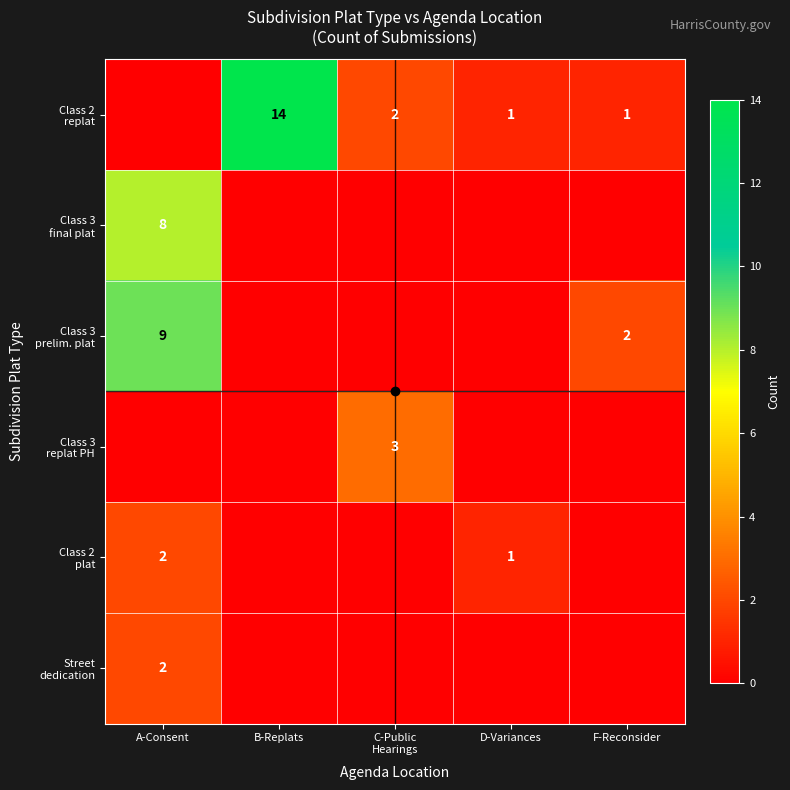

What is the maximum value for Class 3 replat PH?

3